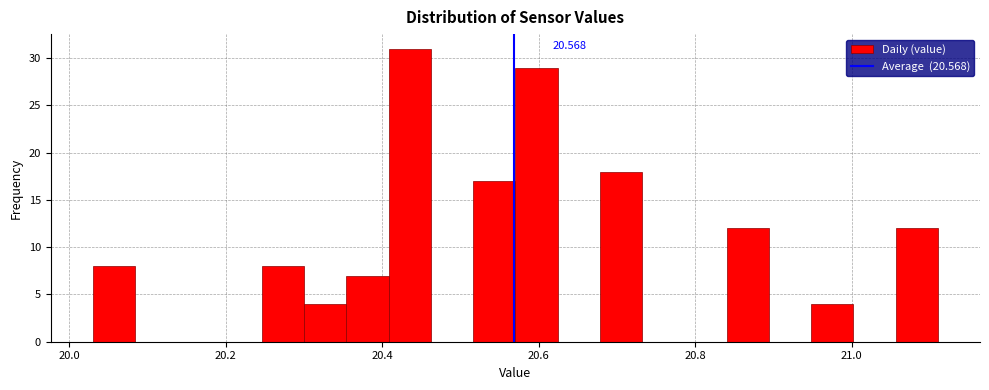

Read against the x-axis, roughly where is the centre of the tallest bar?

20.44